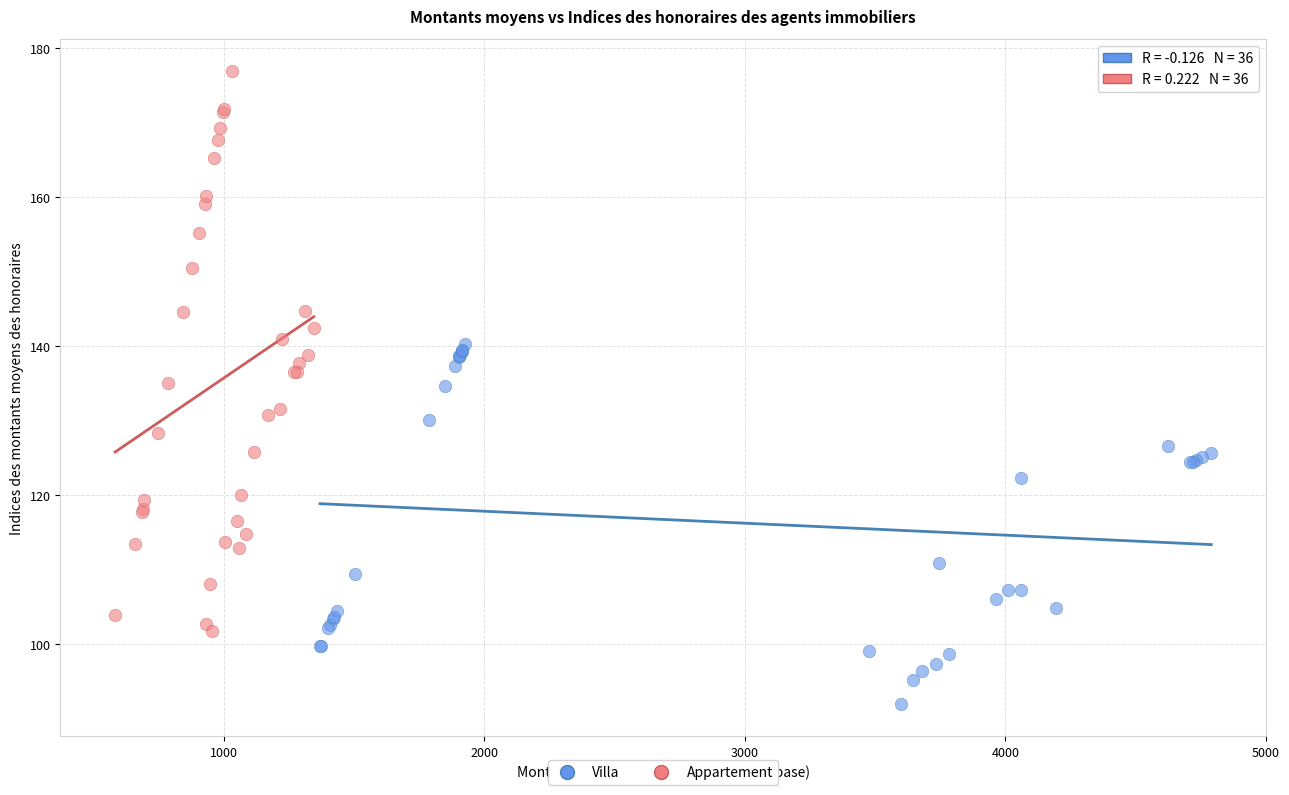

Which series reaches the minimum Y coordinate?

Villa